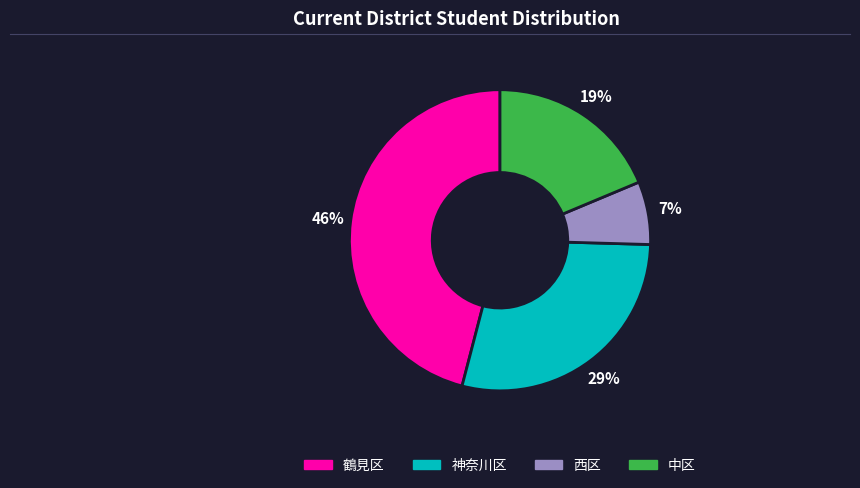

Which slice is the smallest?

西区